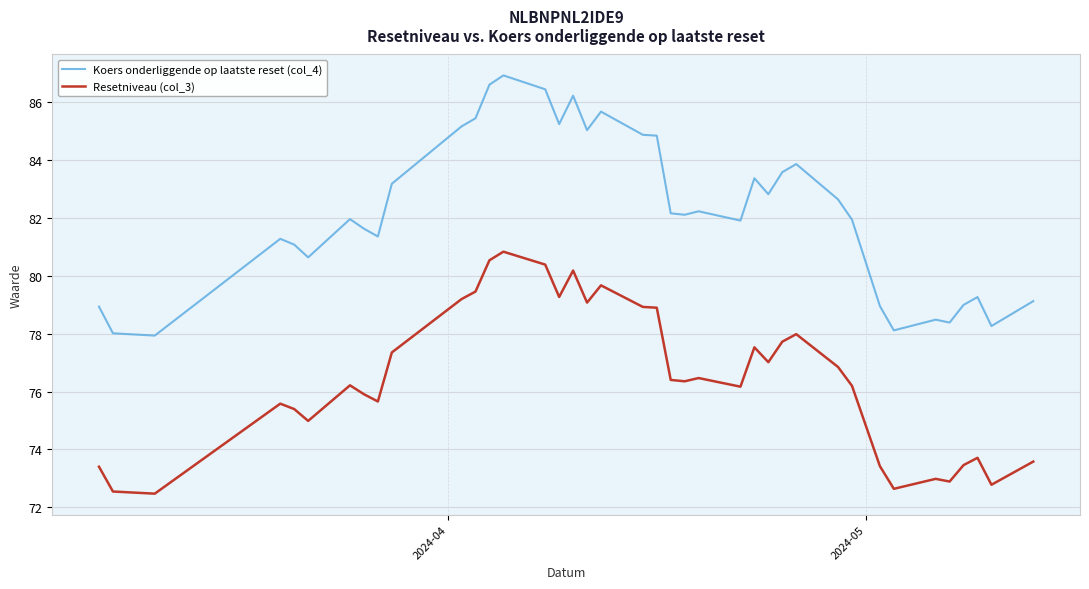

At how many categories does at least one series exceed 81?

27